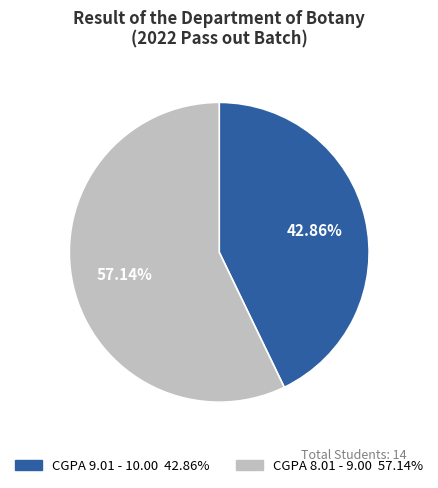

True or false: CGPA 9.01 - 10.00 accounts for 57% of the total.

False